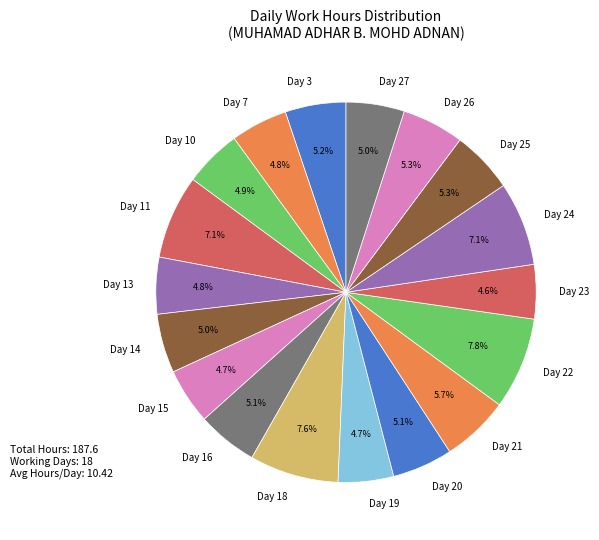

Is there any slice that represents more than half of the pie?

No